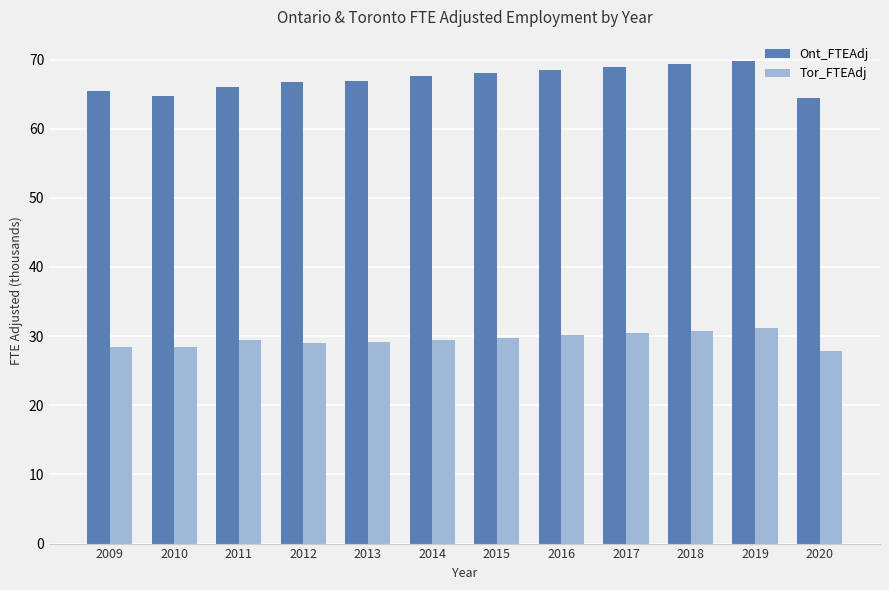

What are all the series names shown in the legend?

Ont_FTEAdj, Tor_FTEAdj